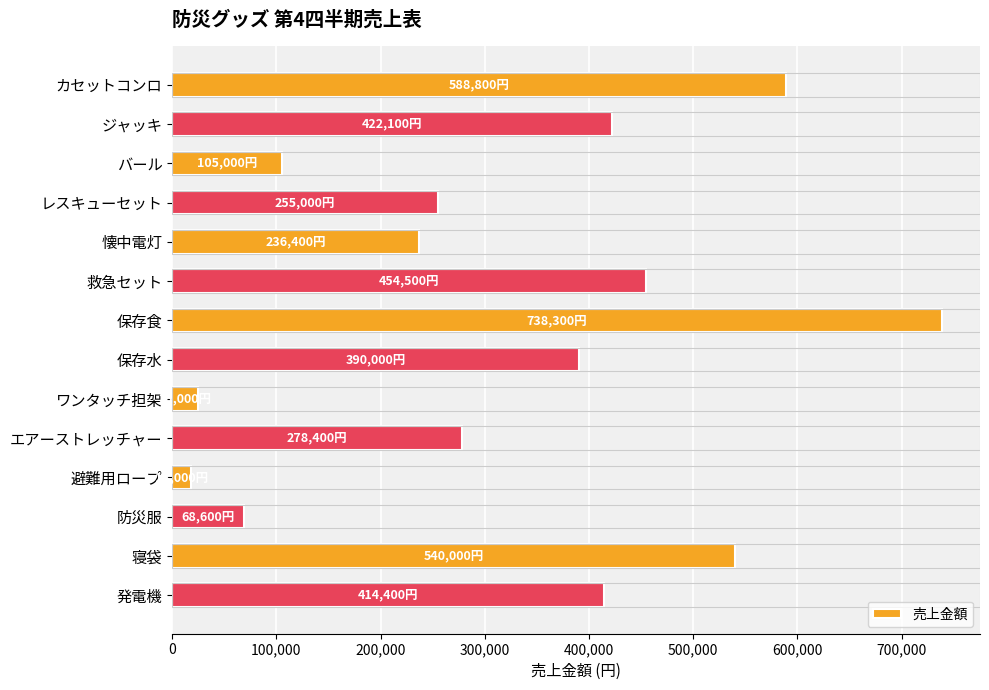

Approximately how many times larger is the value at 救急セット compared to 避難用ロープ?

25.2